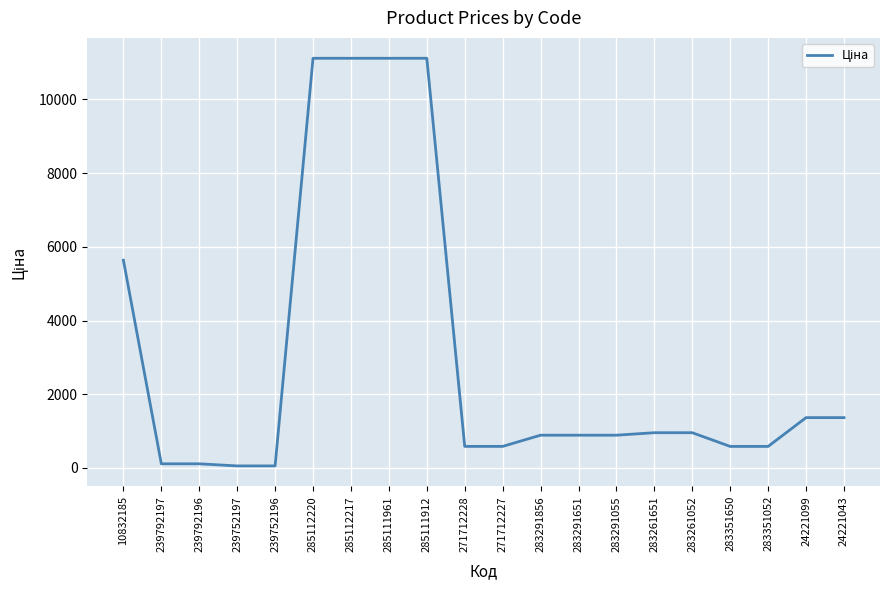

What is the average value?

3004.5